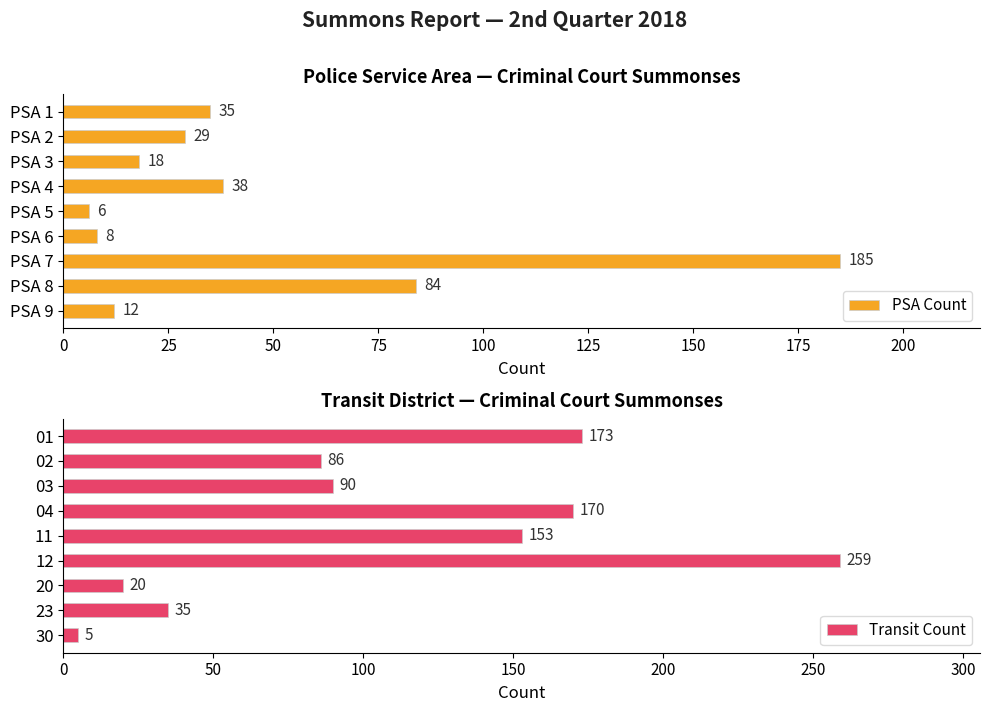

Count the number of data series in this chart.

2